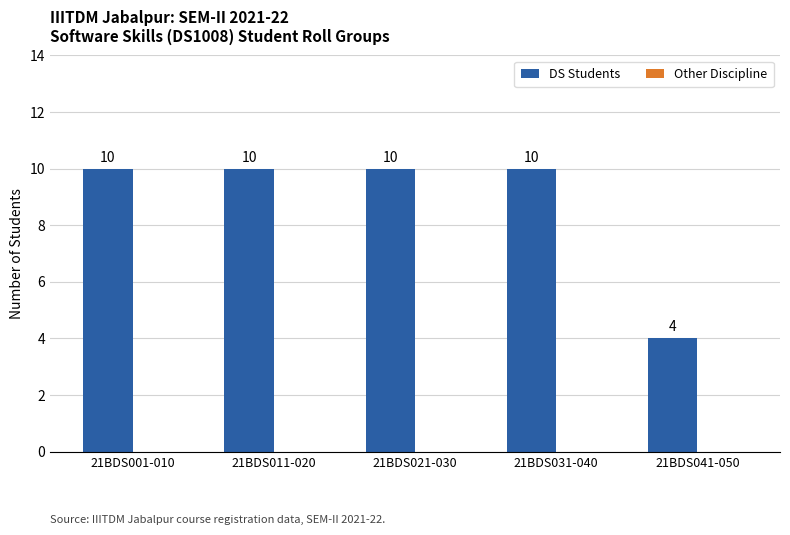

Count the values in the range 10 to 11.

4